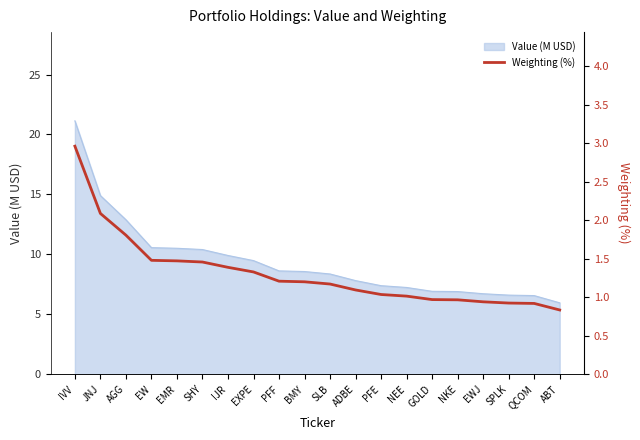

What is the label of the 5th point from the left?

EMR